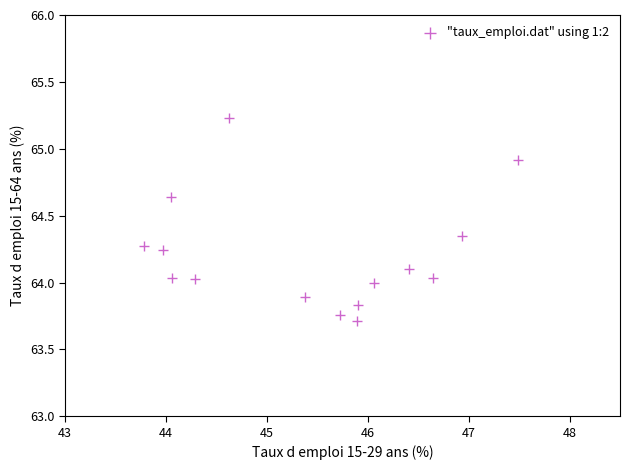

What is the range of Y values (max minus min)?

1.5